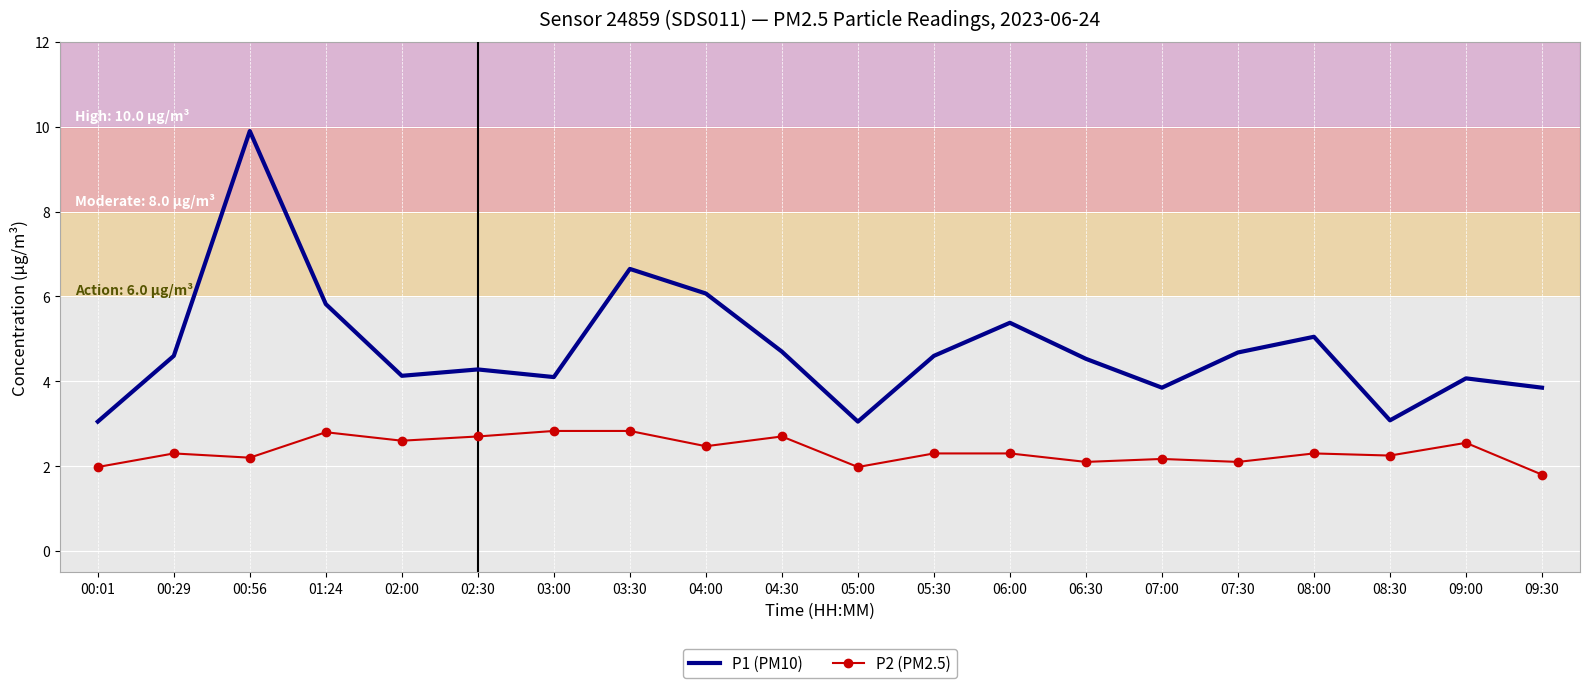

Which series has the largest range (max minus min)?

P1 (PM10)